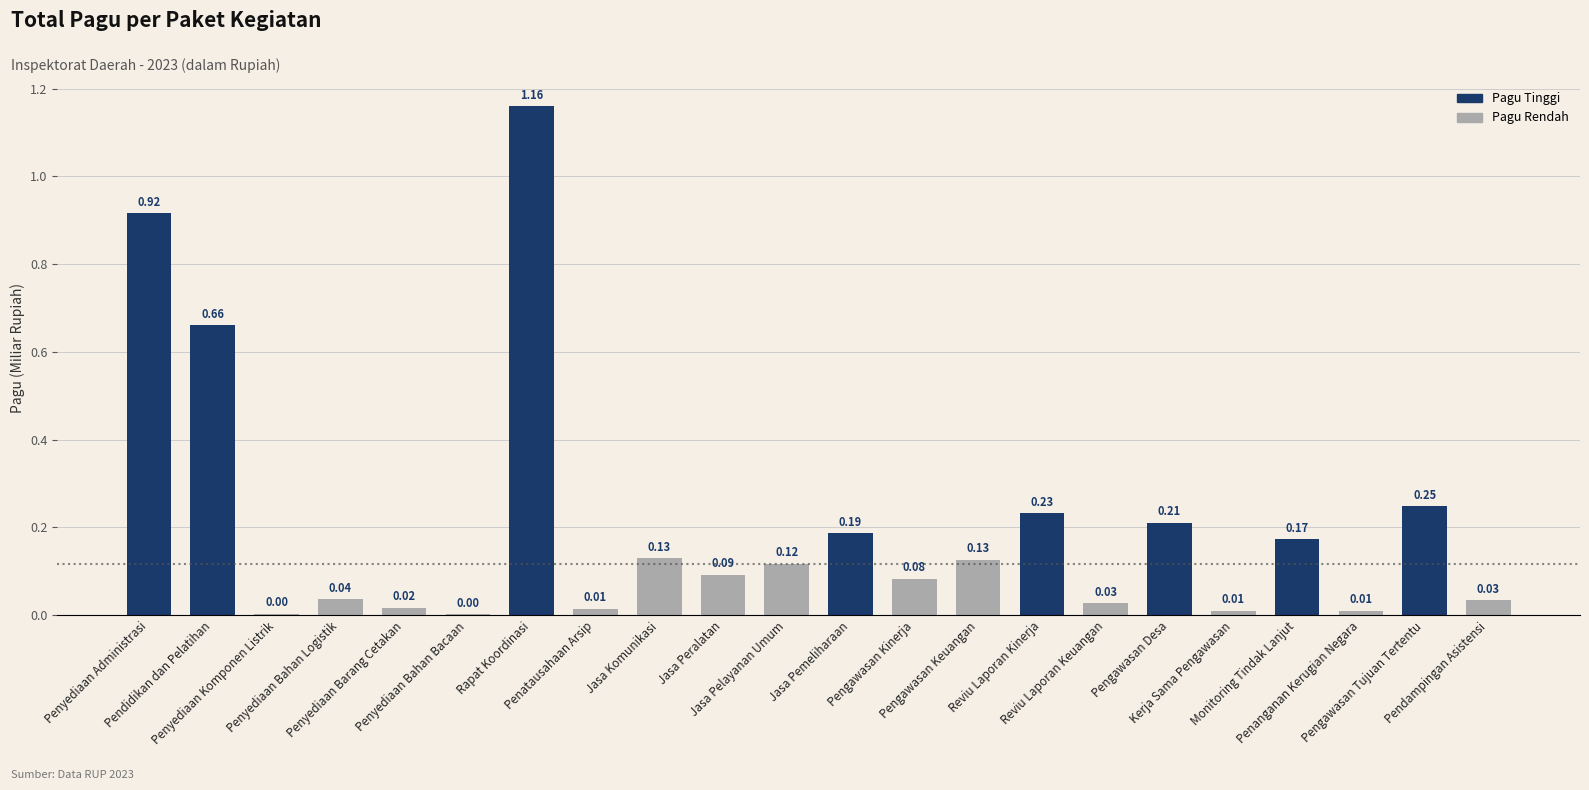

What is the sum of all values?

4.5